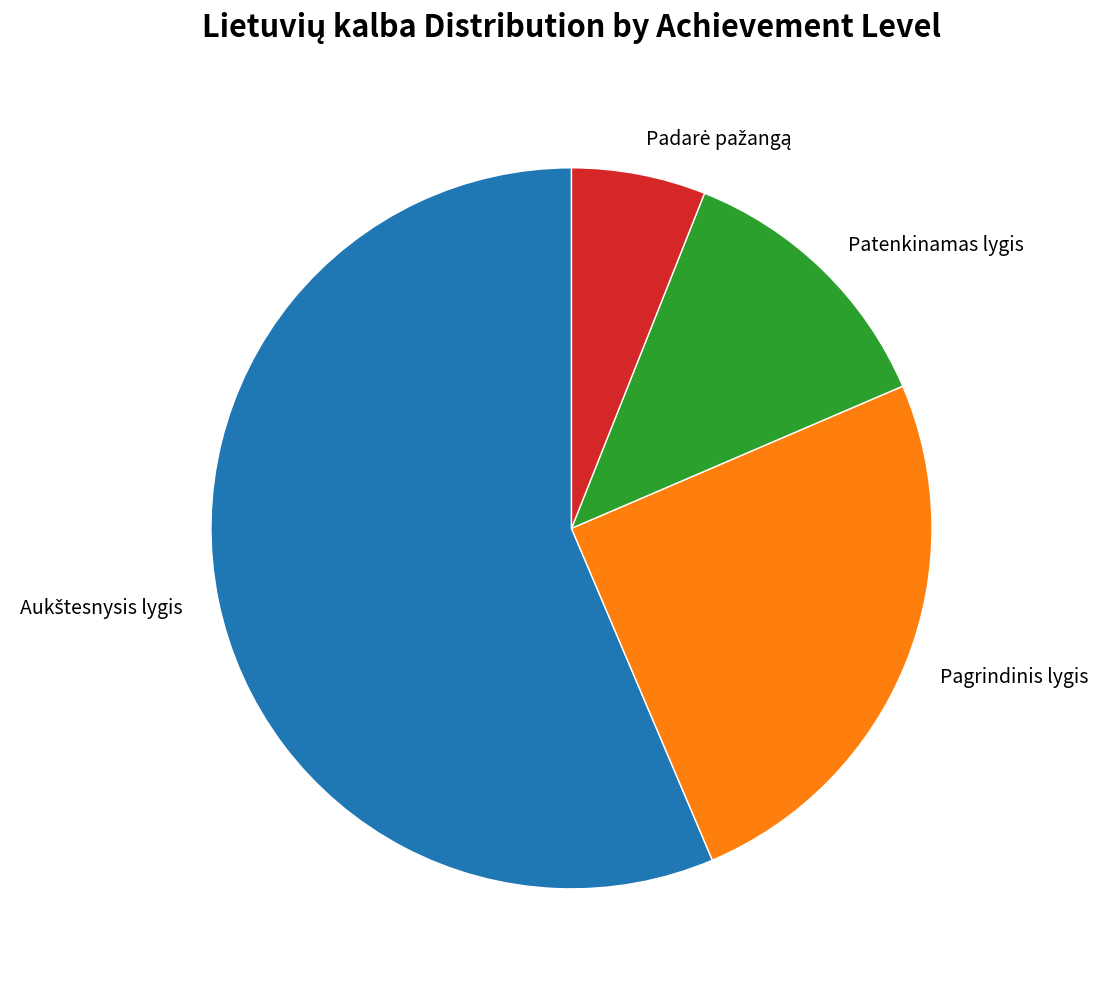

Is there any slice that represents more than half of the pie?

Yes